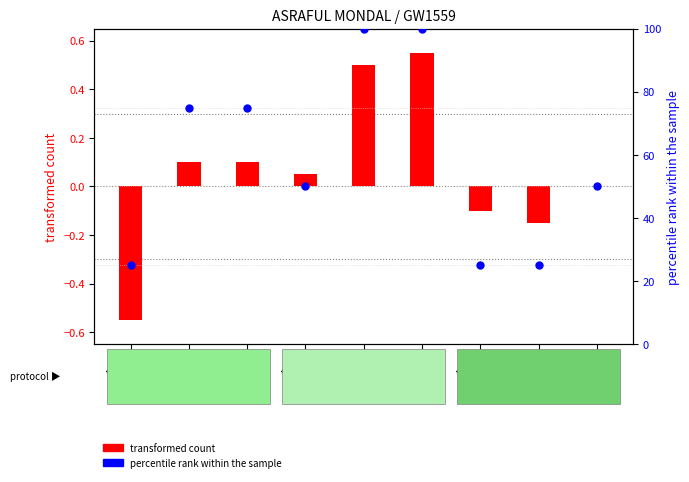

Which series contains the lowest Y value?

transformed count